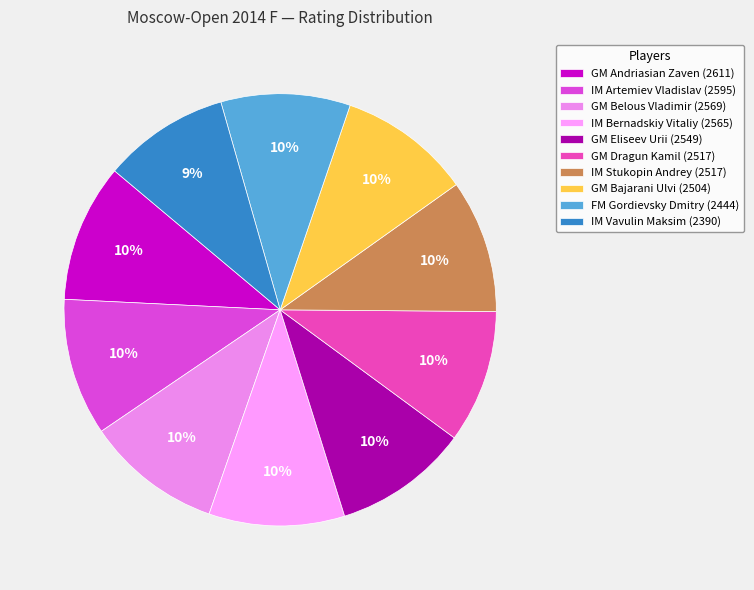

Rank the categories by value from highest to lowest.

GM Andriasian Zaven, IM Artemiev Vladislav, GM Belous Vladimir, IM Bernadskiy Vitaliy, GM Eliseev Urii, GM Dragun Kamil, IM Stukopin Andrey, GM Bajarani Ulvi, FM Gordievsky Dmitry, IM Vavulin Maksim